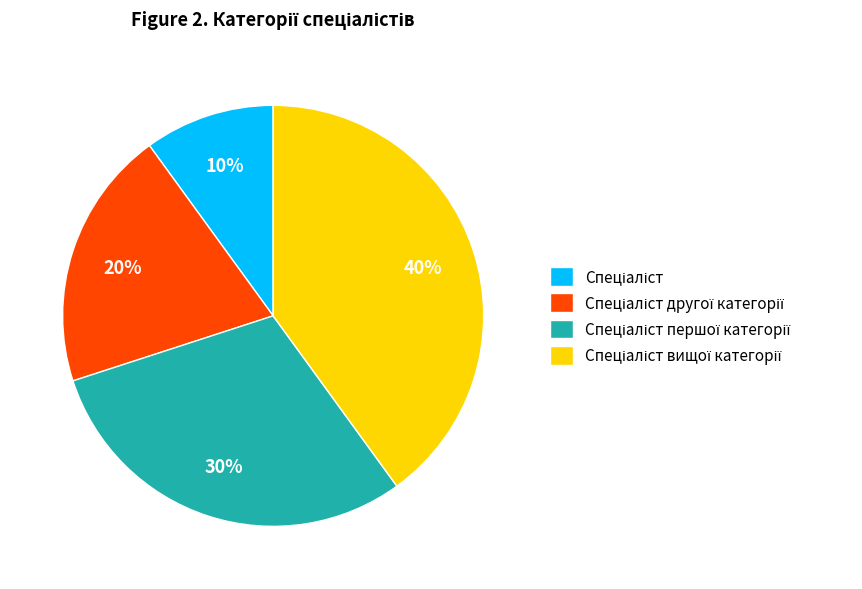

To the nearest percent, what is the average slice percentage?

25%